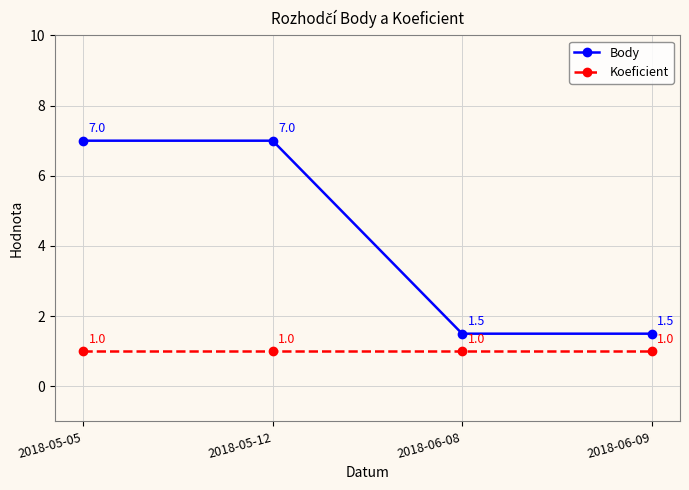

Which series changed the most between 2018-05-12 and 2018-06-09?

Body